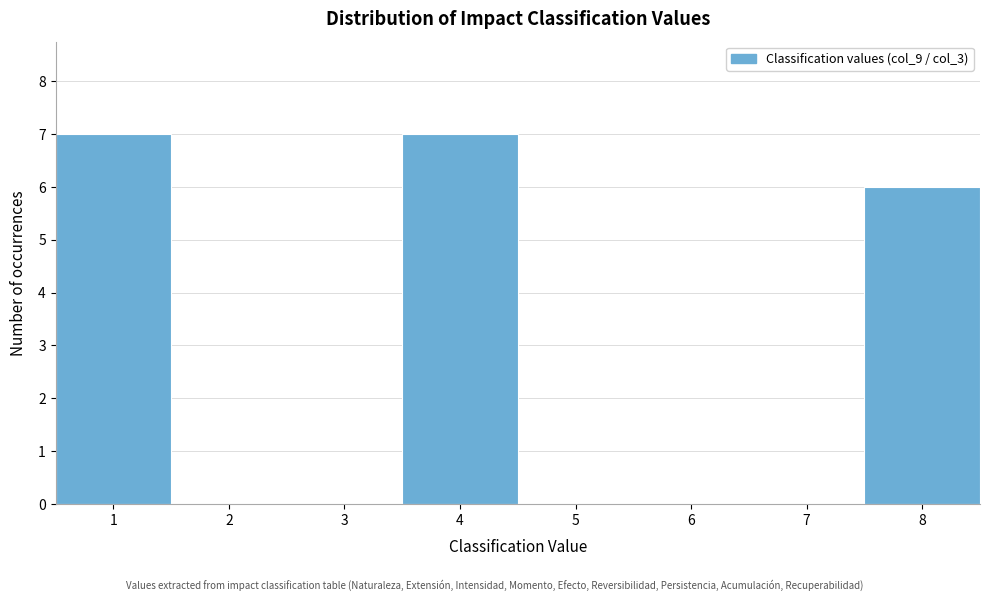

Reading left to right, list every bar in this chart as the range it spans on the x-axis followed by its height. The values are not printed on the chart, so give them approximately, as read against the axis.

0.5 to 1.5: 7
1.5 to 2.5: 0
2.5 to 3.5: 0
3.5 to 4.5: 7
4.5 to 5.5: 0
5.5 to 6.5: 0
6.5 to 7.5: 0
7.5 to 8.5: 6